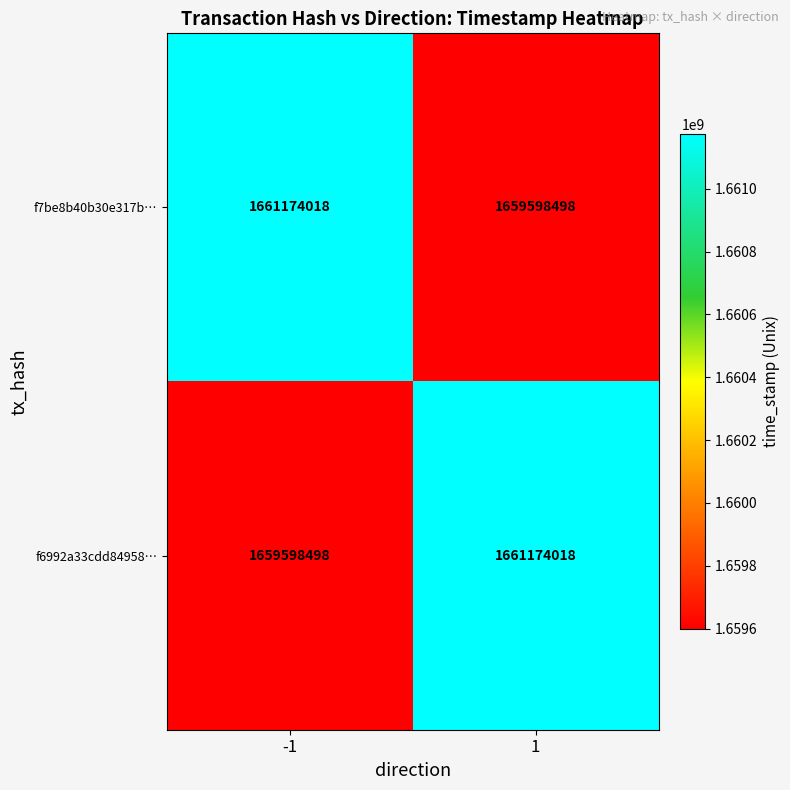

Count the number of data series in this chart.

2